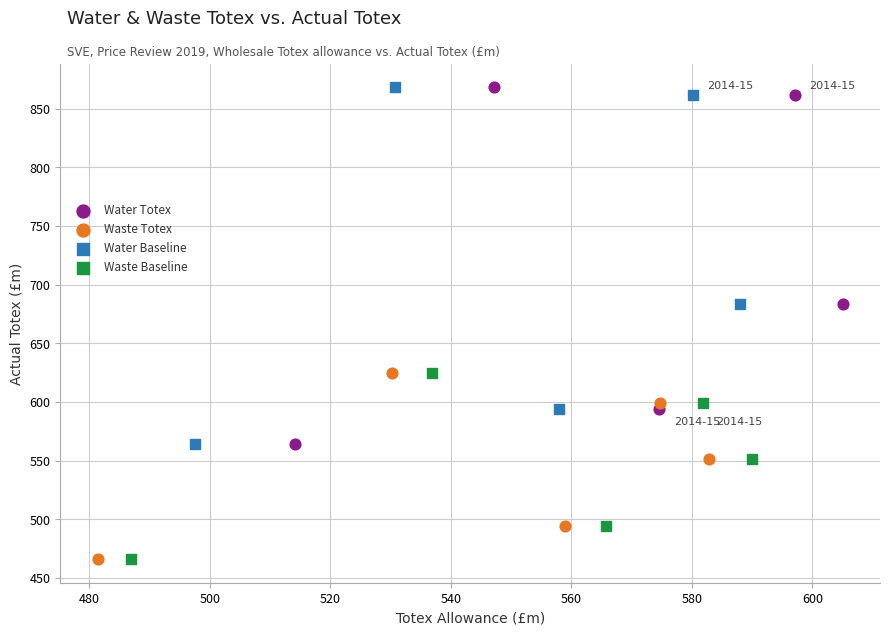

What are all the series names shown in the legend?

Water Totex, Waste Totex, Water Baseline, Waste Baseline